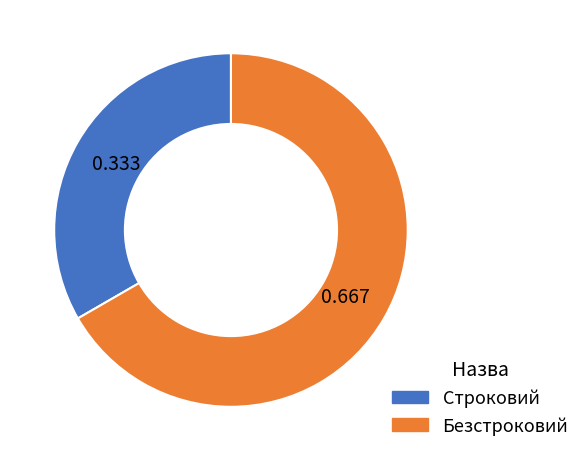

True or false: Строковий accounts for 33% of the total.

True